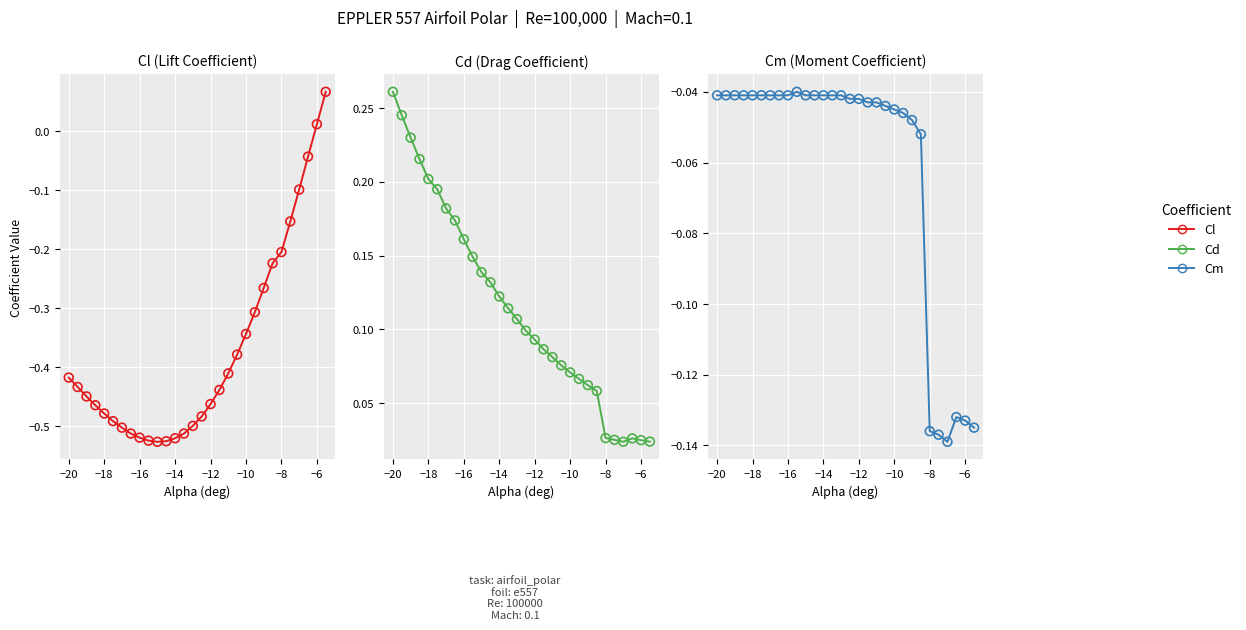

Which series has the largest total across all categories?

Cd (Drag Coefficient)